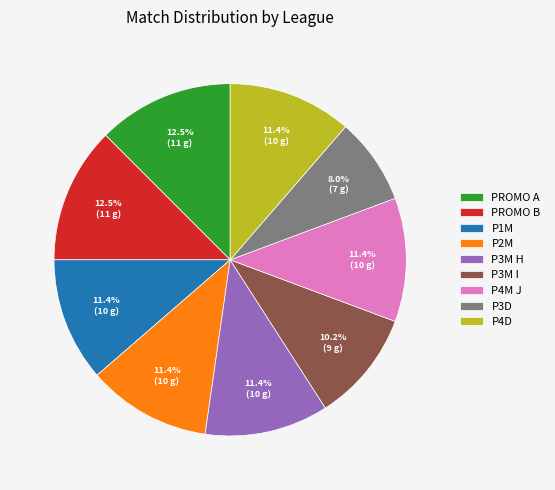

Does P1M account for over 50% of the chart?

No